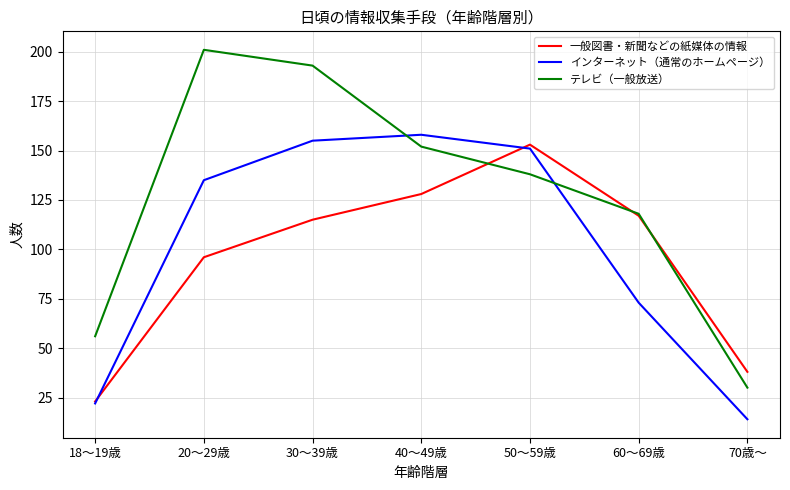

Reading left to right, list all the values displayed in this chart.

一般図書・新聞などの紙媒体の情報: 18～19歳=23	20～29歳=96	30～39歳=115	40～49歳=128	50～59歳=153	60～69歳=117	70歳～=38
インターネット（通常のホームページ）: 18～19歳=22	20～29歳=135	30～39歳=155	40～49歳=158	50～59歳=151	60～69歳=73	70歳～=14
テレビ（一般放送）: 18～19歳=56	20～29歳=201	30～39歳=193	40～49歳=152	50～59歳=138	60～69歳=118	70歳～=30